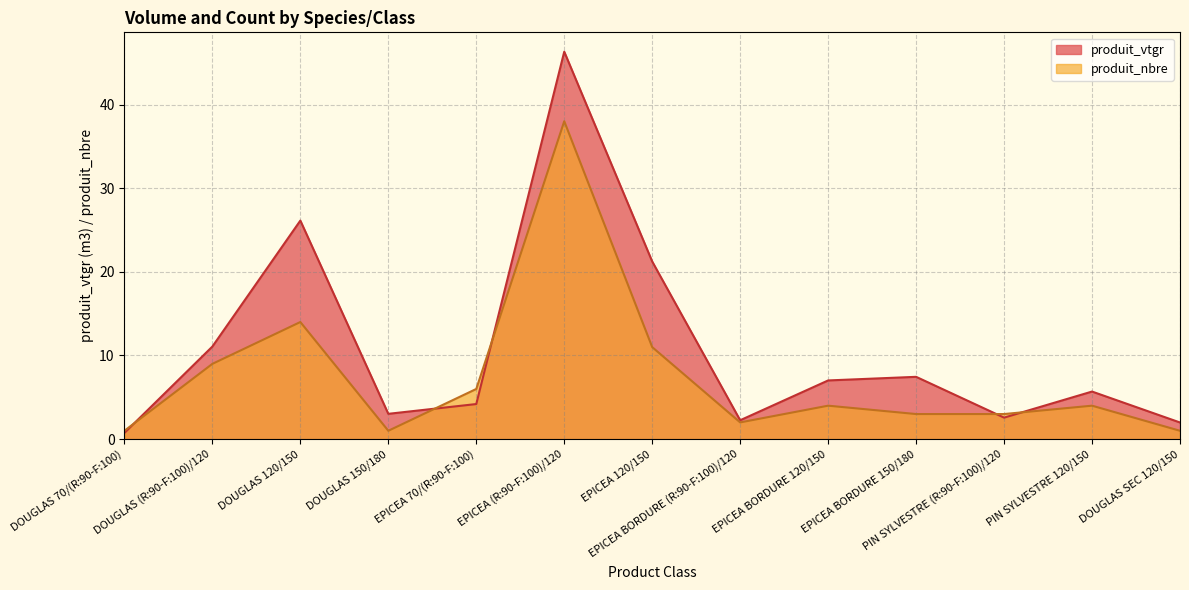

Between EPICEA 120/150 and EPICEA BORDURE 150/180, which series saw the biggest shift?

produit_vtgr